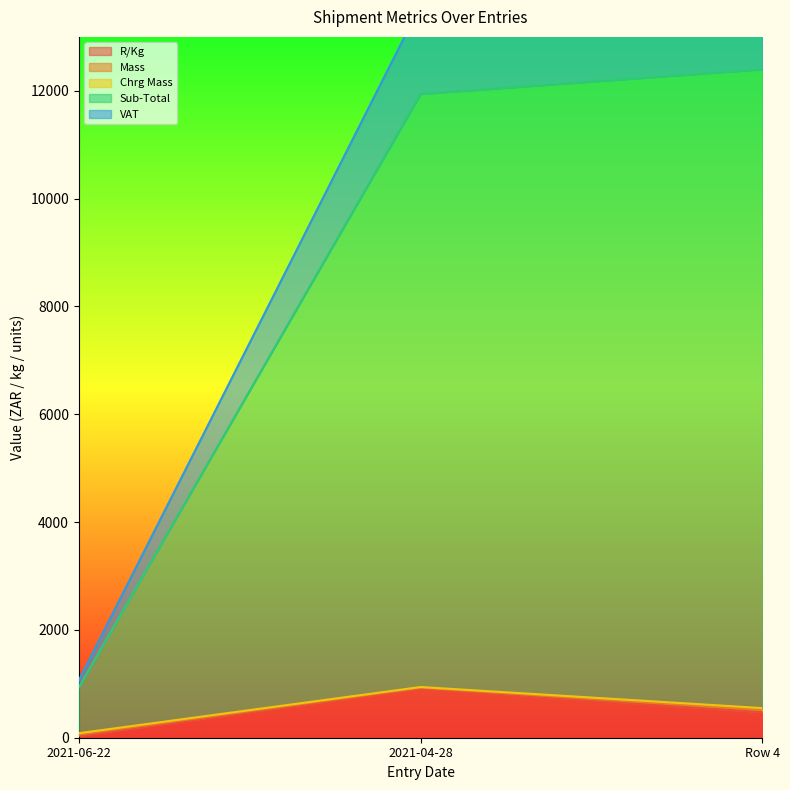

What is the minimum value for R/Kg?

34.0